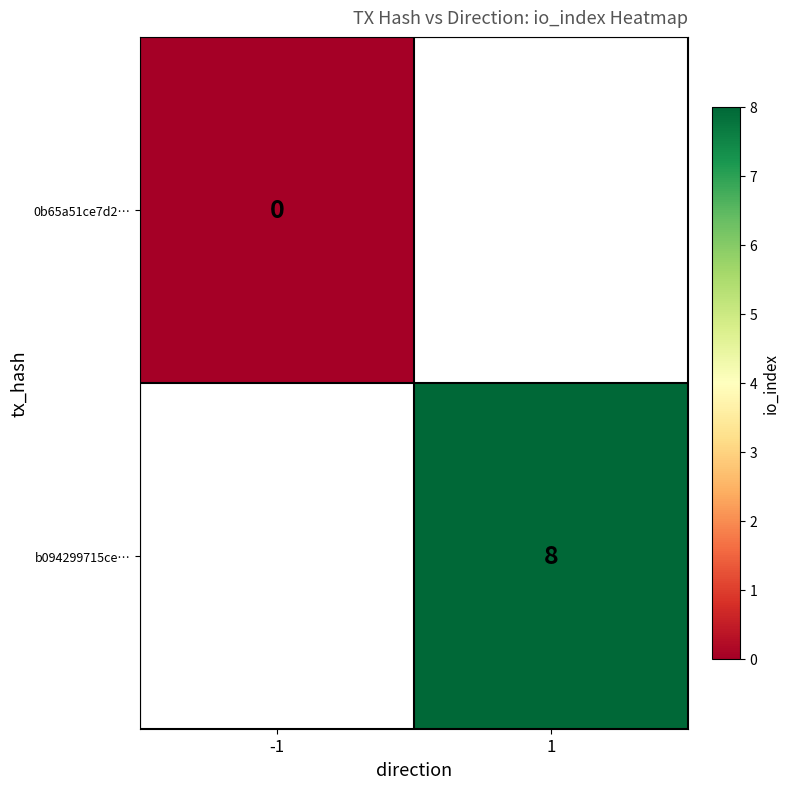

The value of b094299715ce… at 1 is 8. True or false?

True